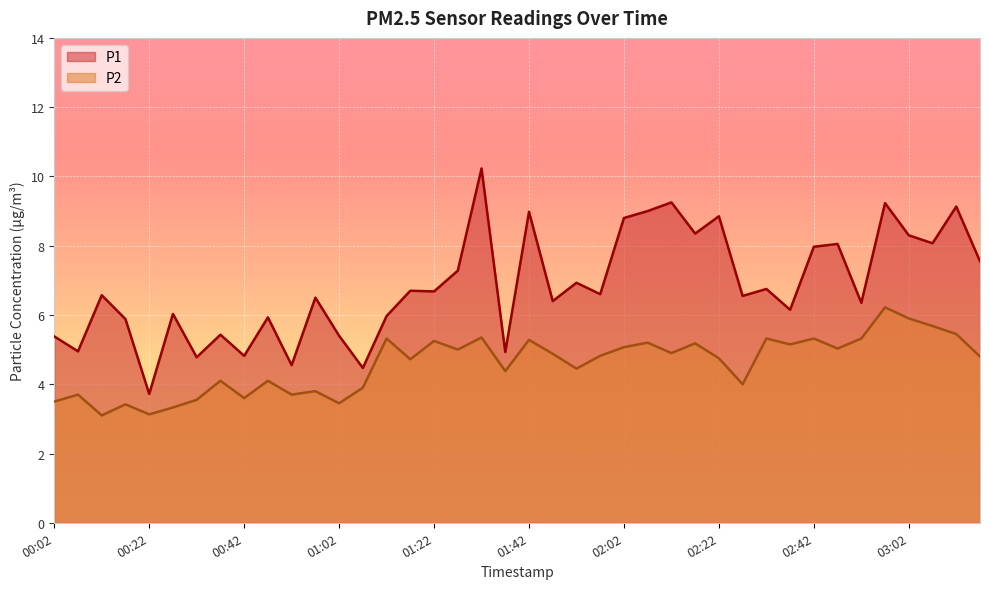

What is the label of the 5th point from the right?

02:57